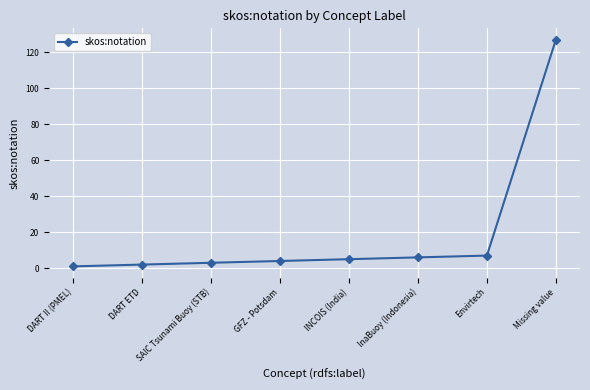

True or false: the data shows 227 at Missing value.

False